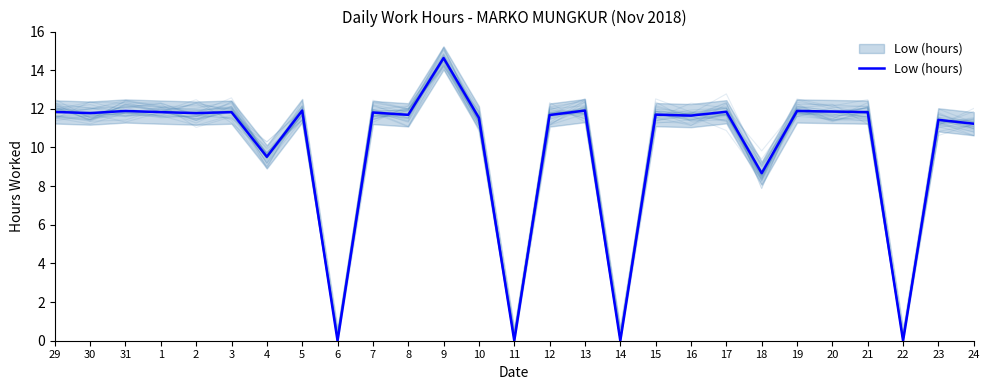

How many lines are shown in the chart?

1